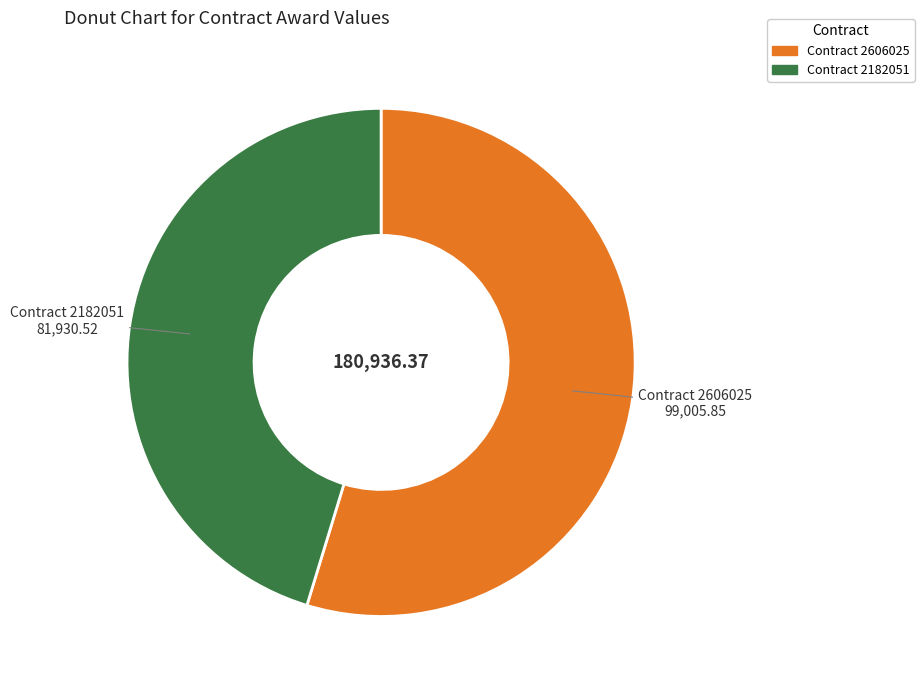

Is there any slice that represents more than half of the pie?

Yes